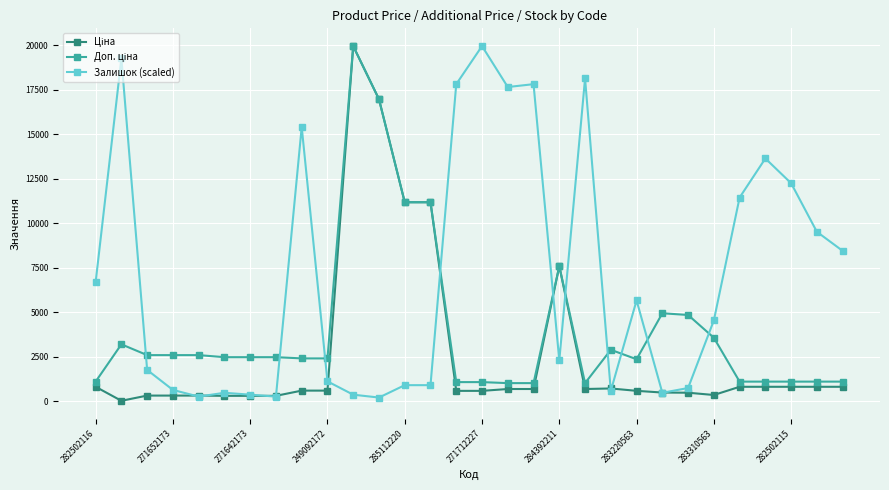

True or false: Залишок (scaled) has more than 2 points higher than both neighbors.

True